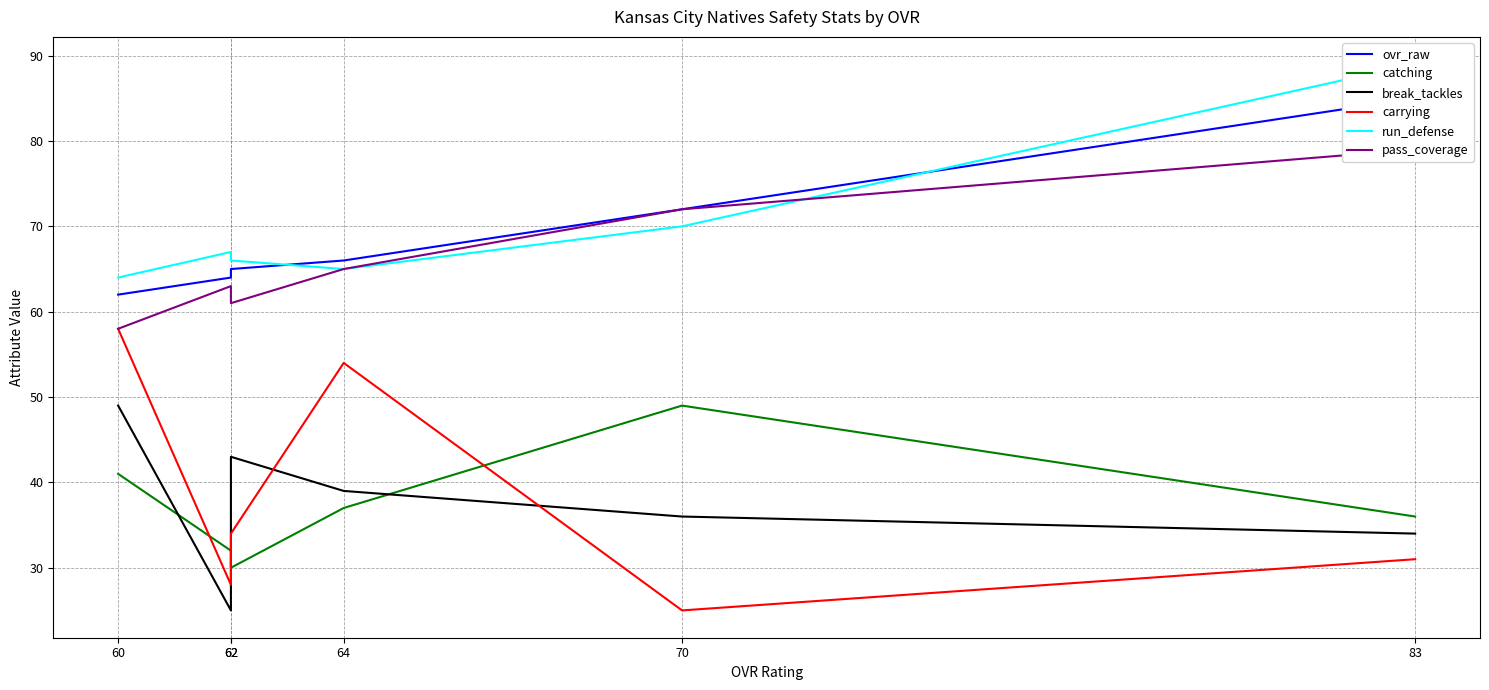

How many values in the run_defense series are below 67?

3